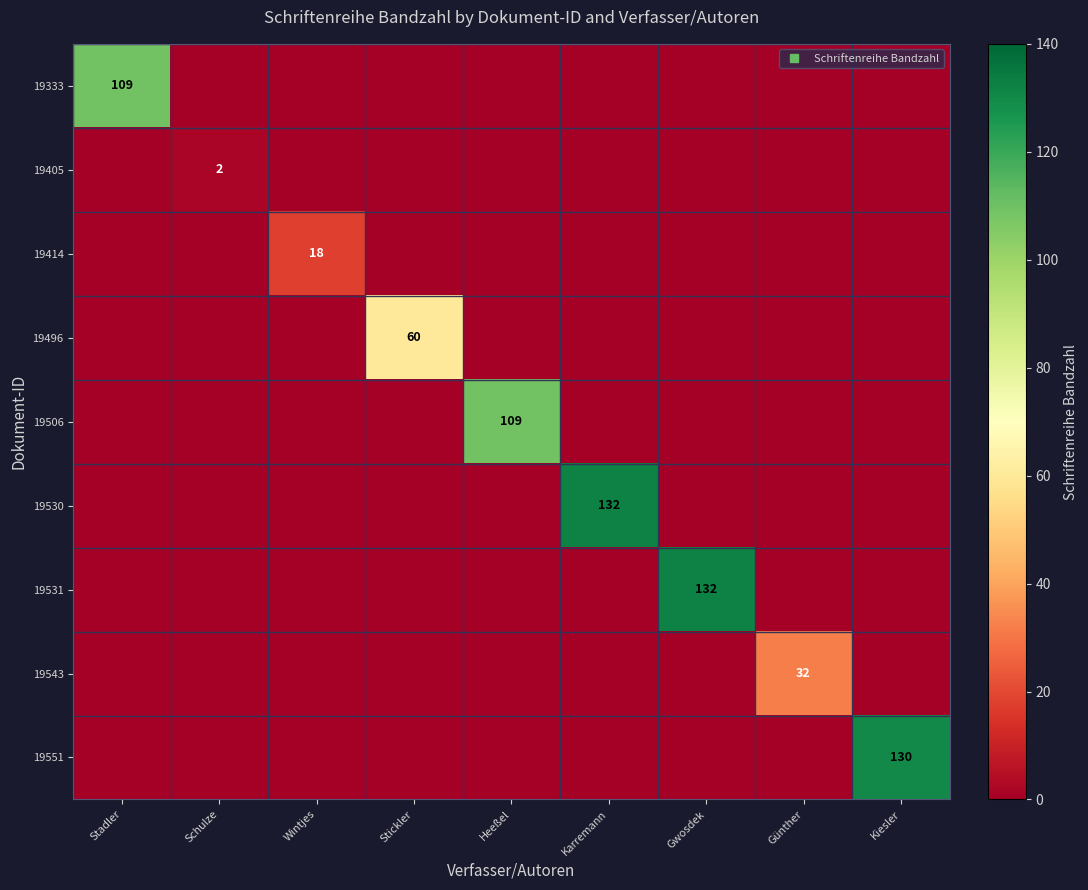

Which series changed the most between Stadler and Karremann?

19530